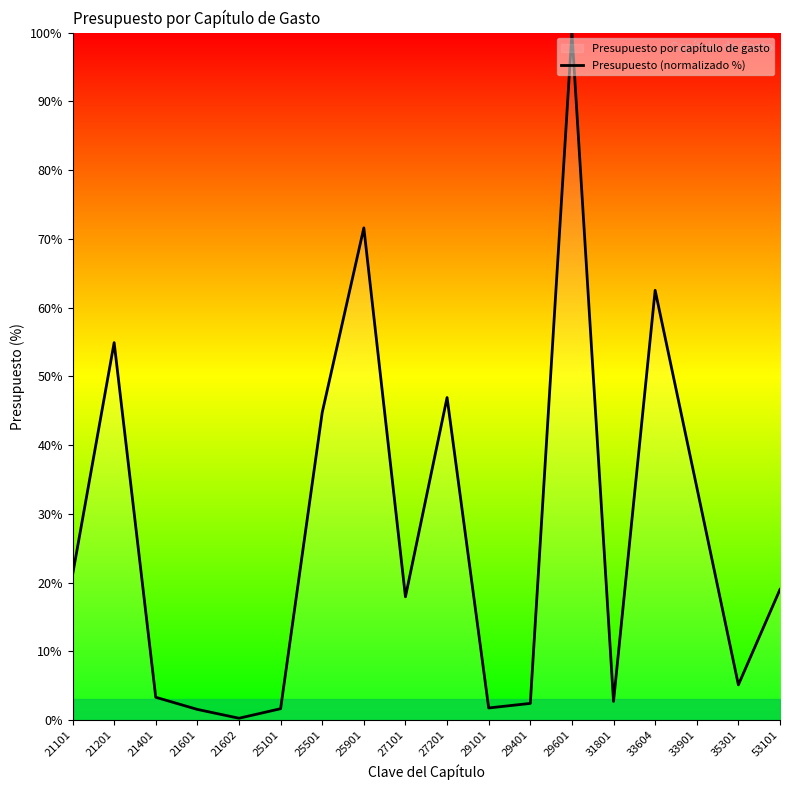

What is the difference between the maximum and second lowest values?

98.5